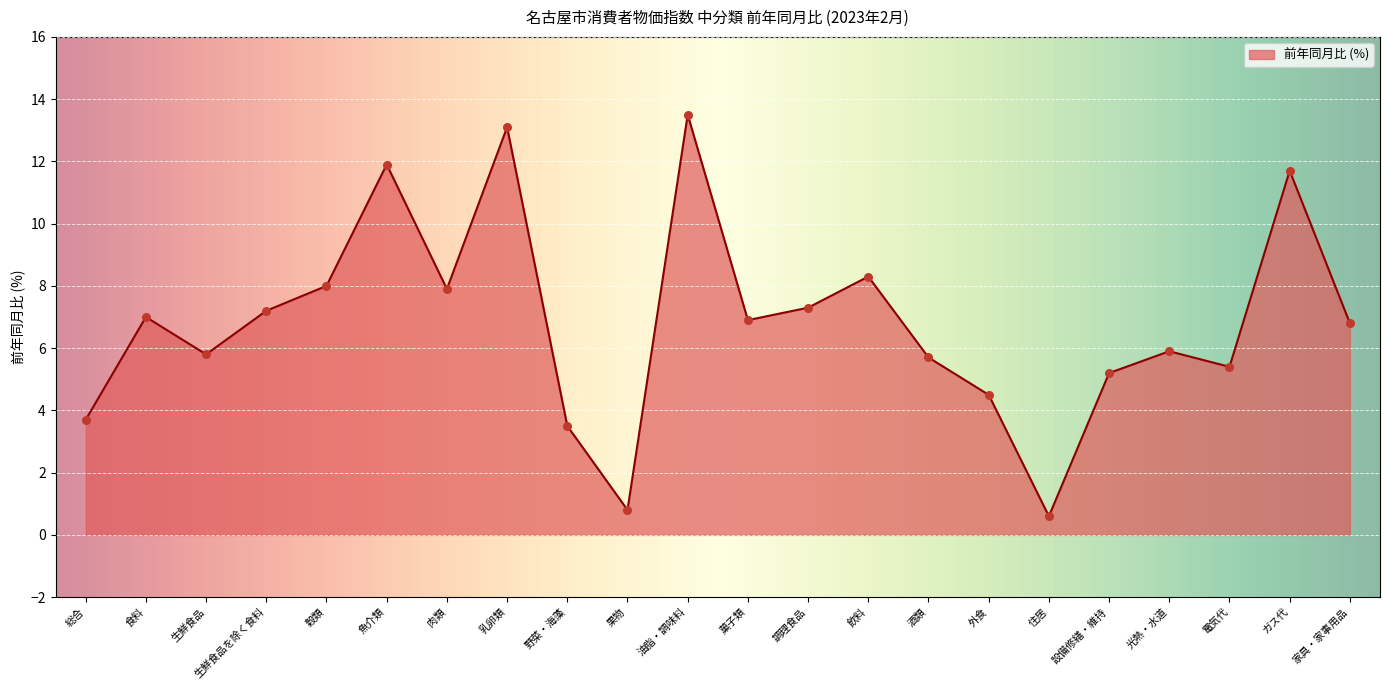

Which has a higher value, 食料 or 魚介類?

魚介類